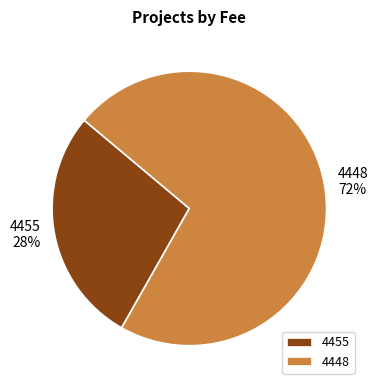

Is the sum of 4448 and 4455 greater than half?

Yes